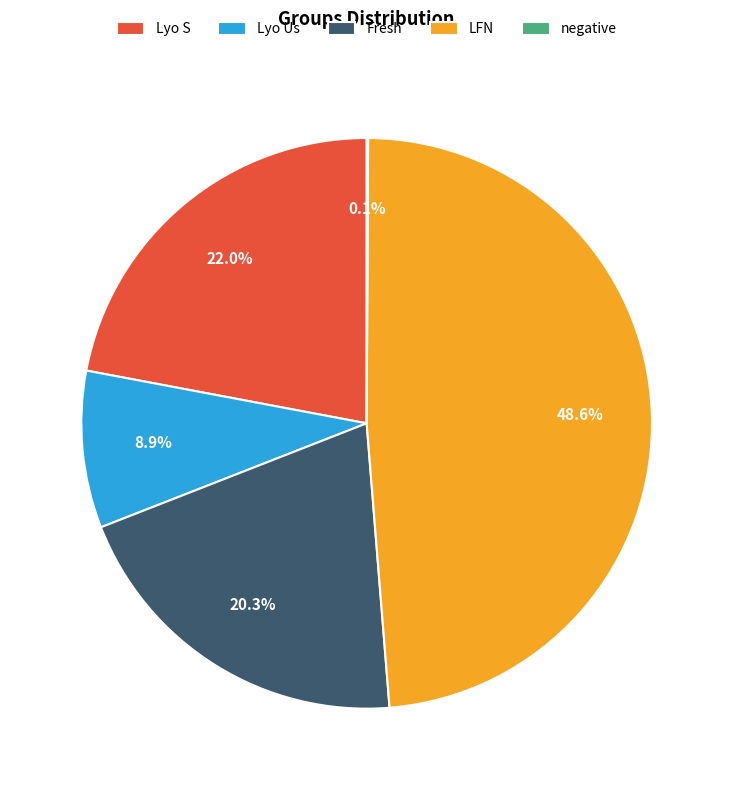

To the nearest percent, what percentage of the pie is LFN?

49%